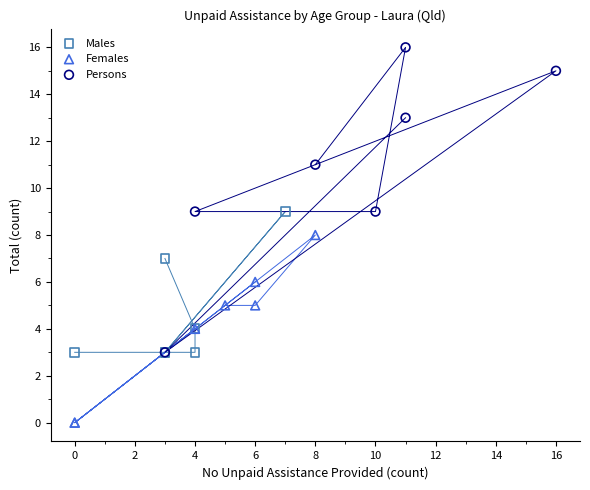

What are all the series names shown in the legend?

Males, Females, Persons